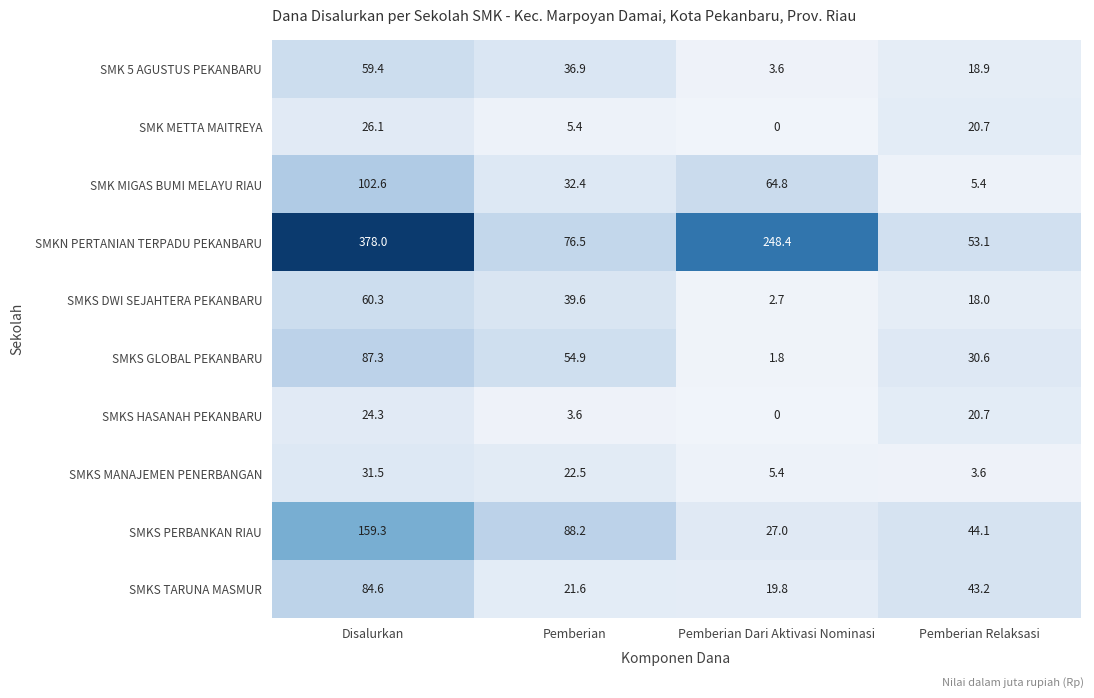

Which series has the largest total across all categories?

SMKN PERTANIAN TERPADU PEKANBARU